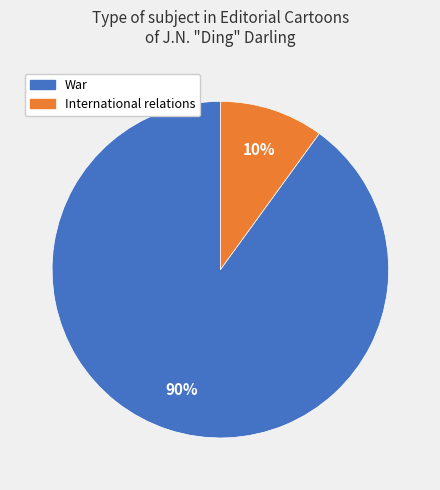

To the nearest percent, what is the average slice percentage?

50%